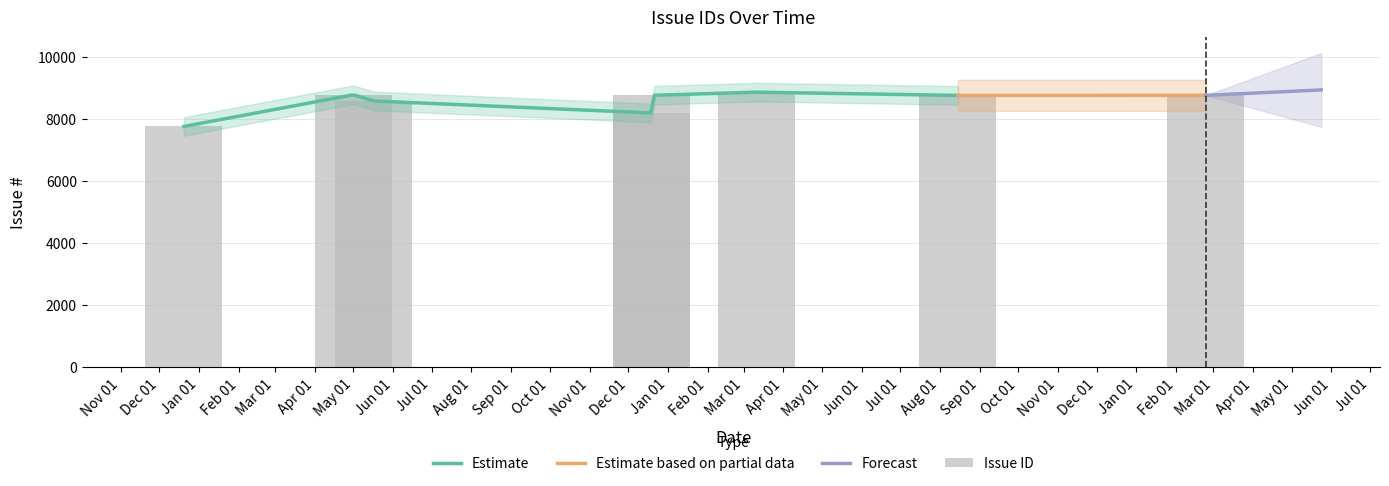

What is the lowest value of the Estimate series?

7754.0